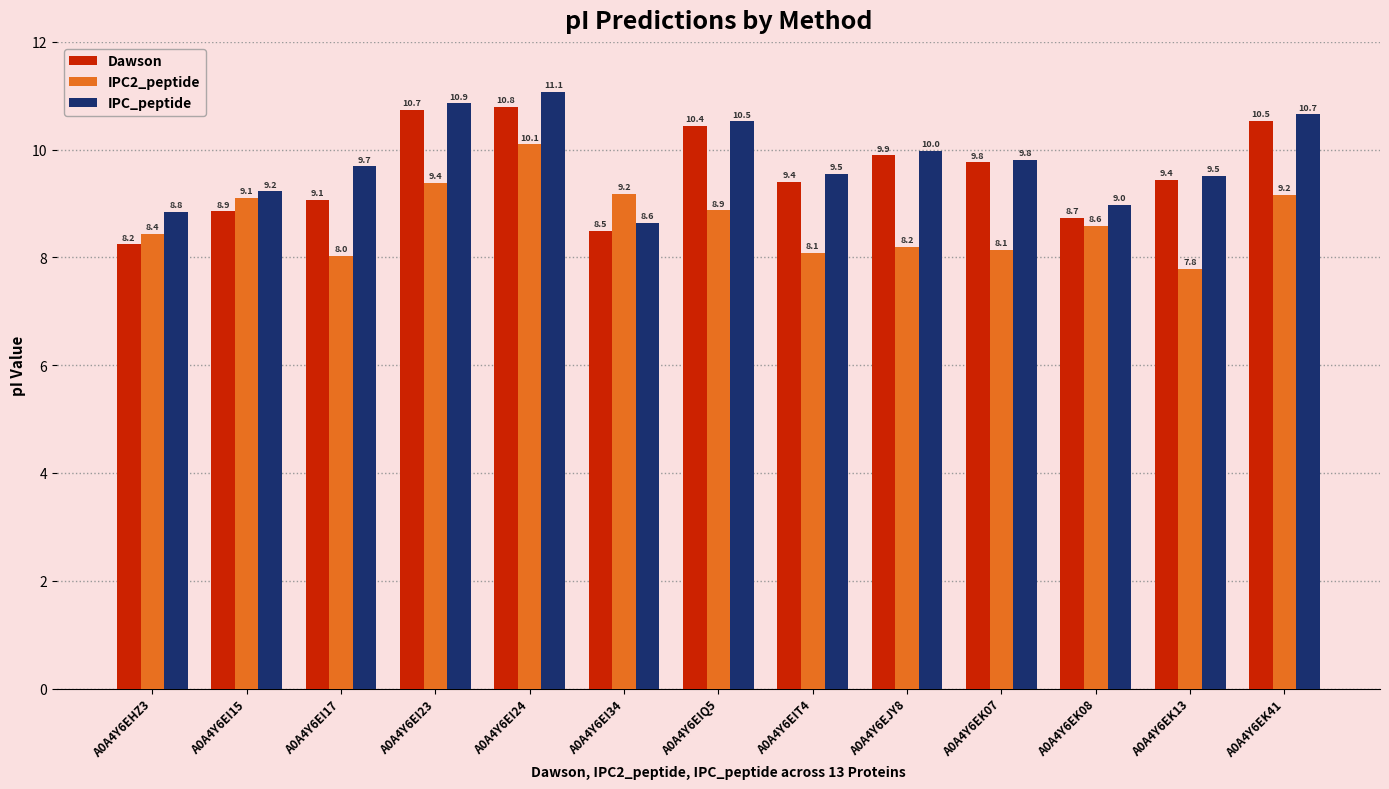

What is the value of the IPC_peptide bar at the 13th from the left?

10.7